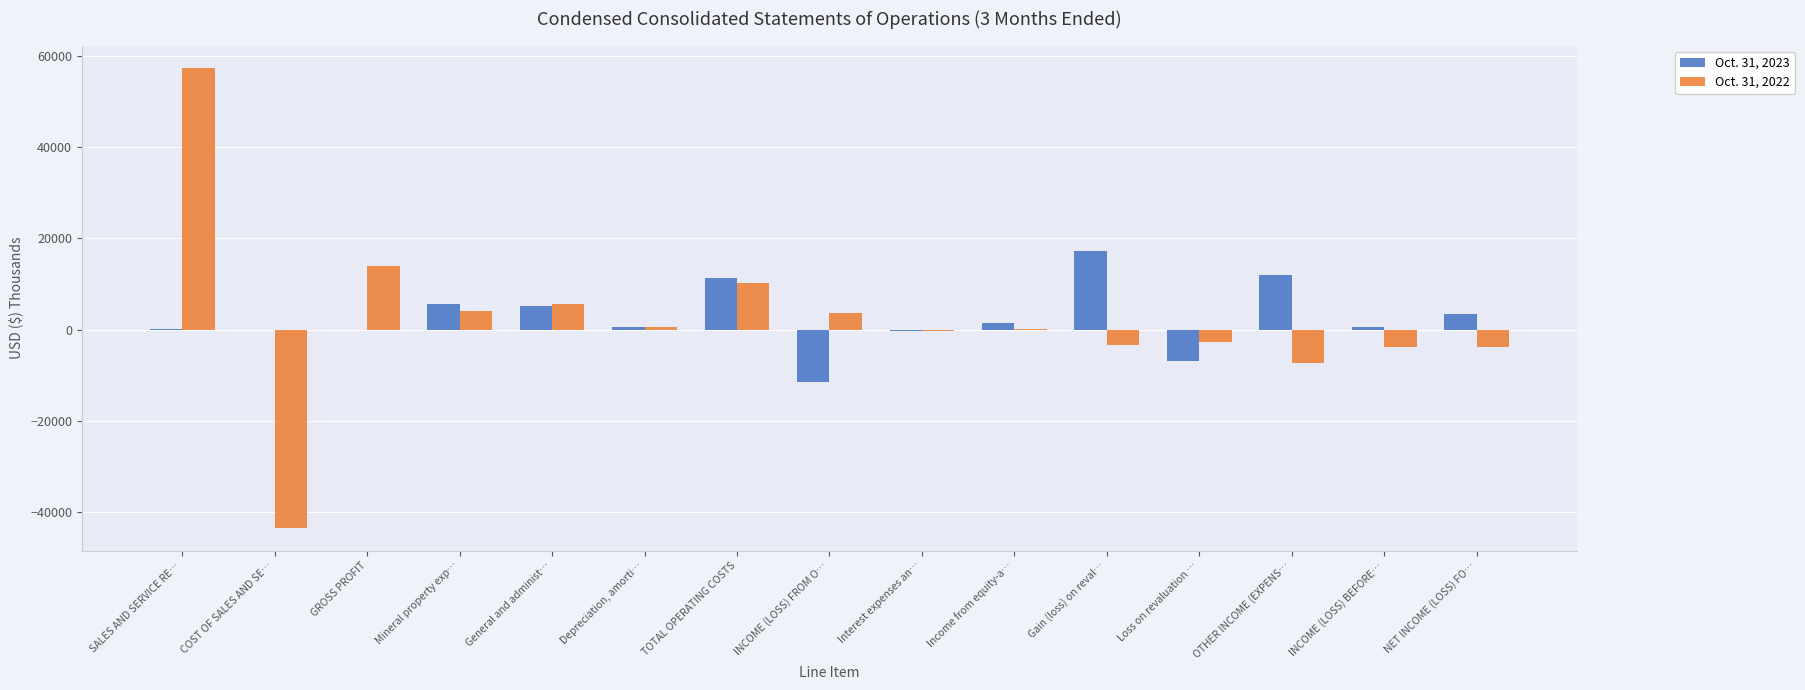

At which category is the sum across all series the highest?

SALES AND SERVICE RE…